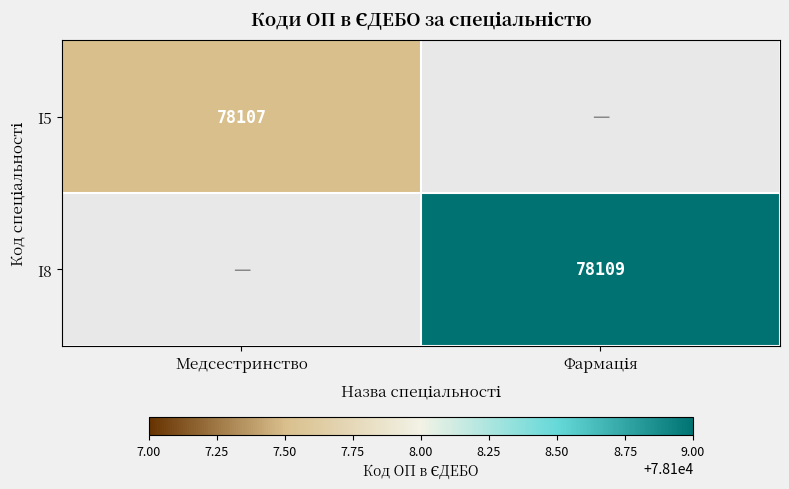

The I8 series shows 0.0 at Медсестринство. True or false?

True